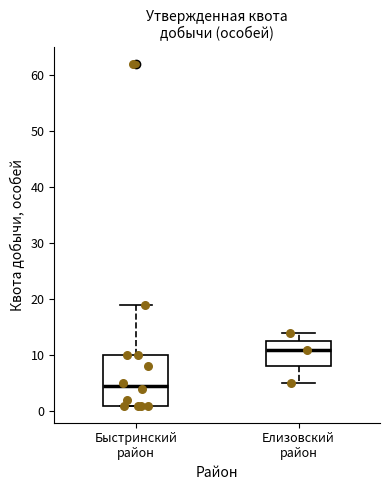

Where is the upper edge of the box for Быстринский район on the y-axis? The values are not printed on the chart, so give them approximately, as read against the axis.

10